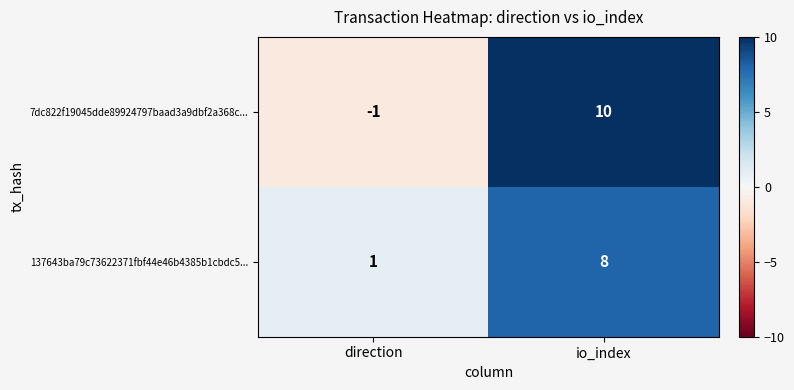

What value does the 7dc822f19045dde89924797baad3a9dbf2a368c... series have at io_index?

10